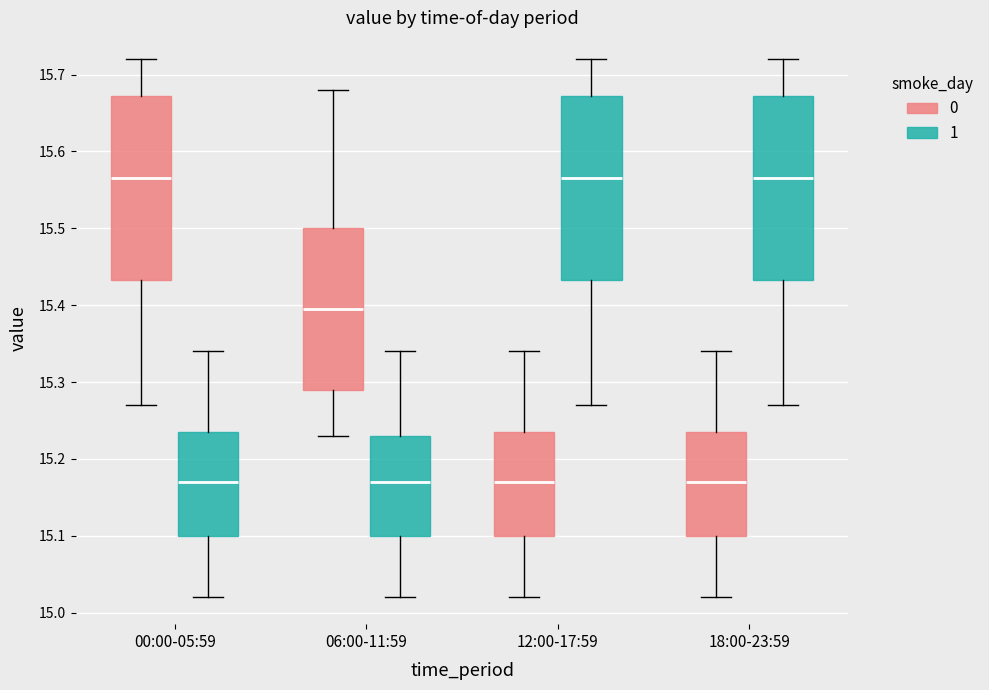

Reading left to right, read every box against the y-axis: the position of its median line, the range the box covers, and the ends of its whiskers. The values are not printed on the chart, so give them approximately, as read against the axis.

00:00-05:59 (0): median 15.57, box 15.43 to 15.67, whiskers 15.27 to 15.72
00:00-05:59 (1): median 15.17, box 15.10 to 15.24, whiskers 15.02 to 15.34
06:00-11:59 (0): median 15.40, box 15.29 to 15.50, whiskers 15.23 to 15.68
06:00-11:59 (1): median 15.17, box 15.10 to 15.23, whiskers 15.02 to 15.34
12:00-17:59 (0): median 15.17, box 15.10 to 15.24, whiskers 15.02 to 15.34
12:00-17:59 (1): median 15.57, box 15.43 to 15.67, whiskers 15.27 to 15.72
18:00-23:59 (0): median 15.17, box 15.10 to 15.24, whiskers 15.02 to 15.34
18:00-23:59 (1): median 15.57, box 15.43 to 15.67, whiskers 15.27 to 15.72